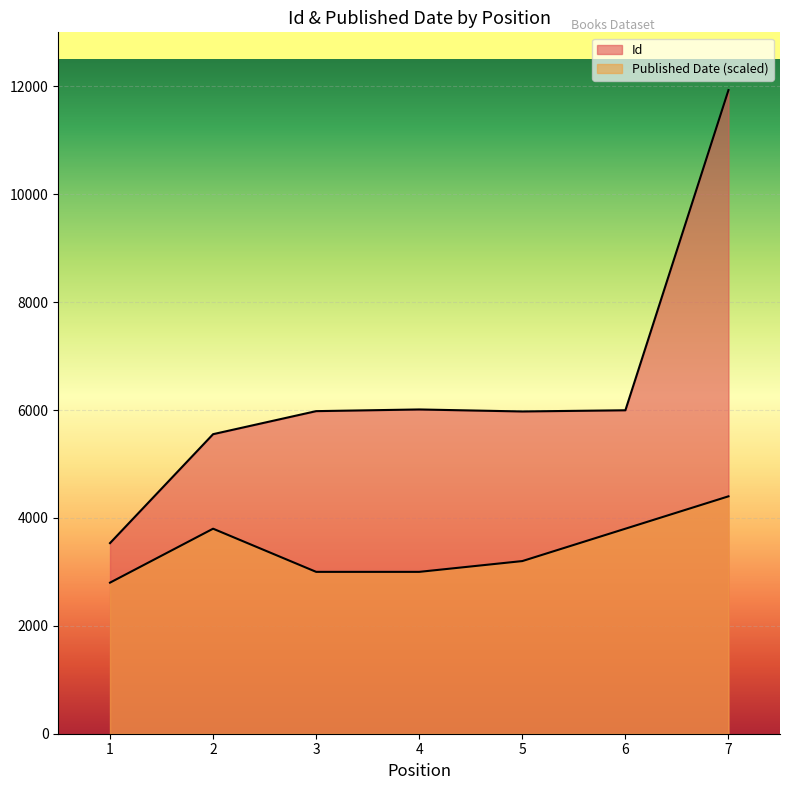

What is the highest value of the Published Date series?

4400